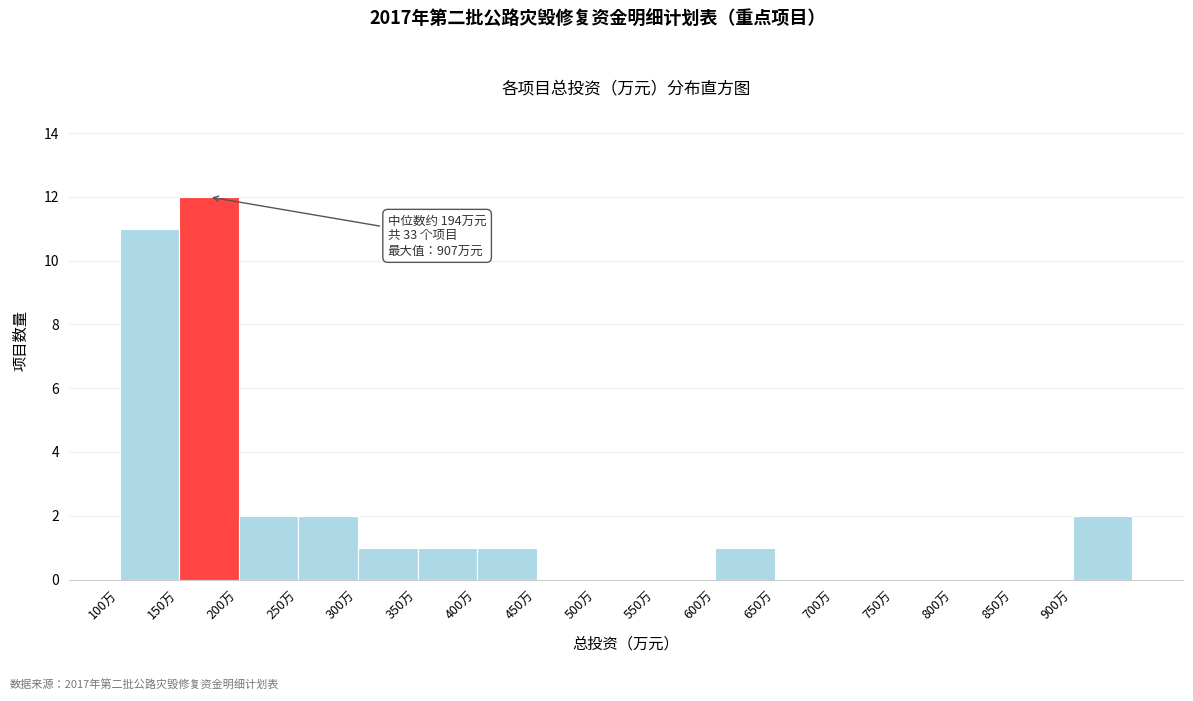

Over which range of the x-axis is the bar tallest?

150 to 200